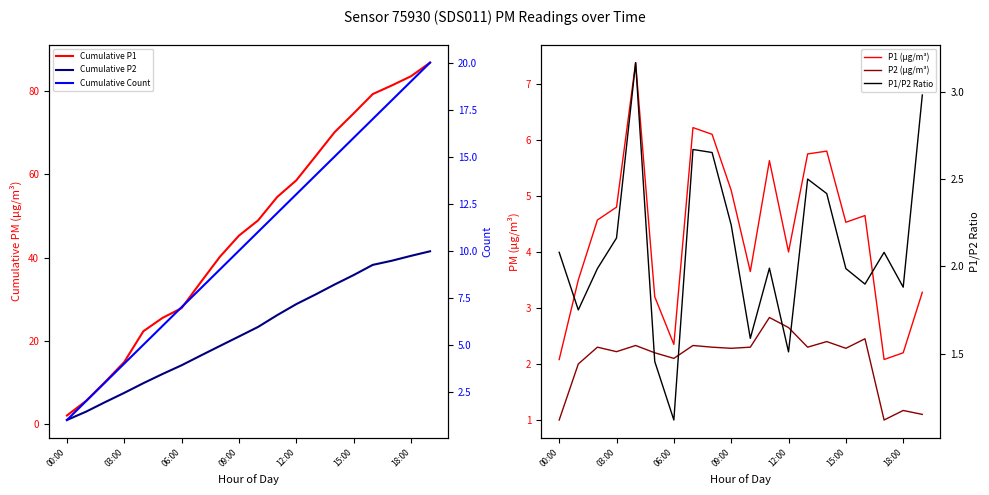

Is this an area chart (filled region under the line)?

No